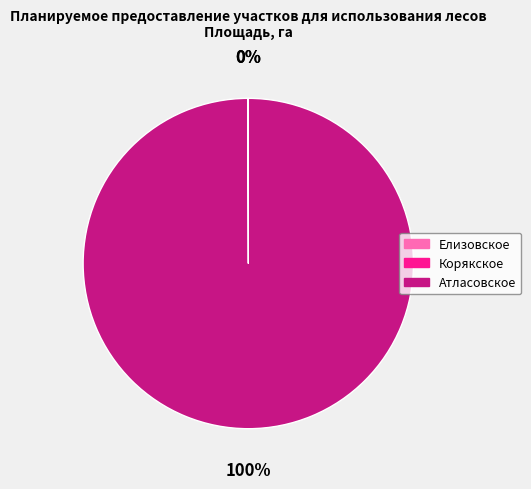

The Атласовское slice represents 100% of the pie. True or false?

True